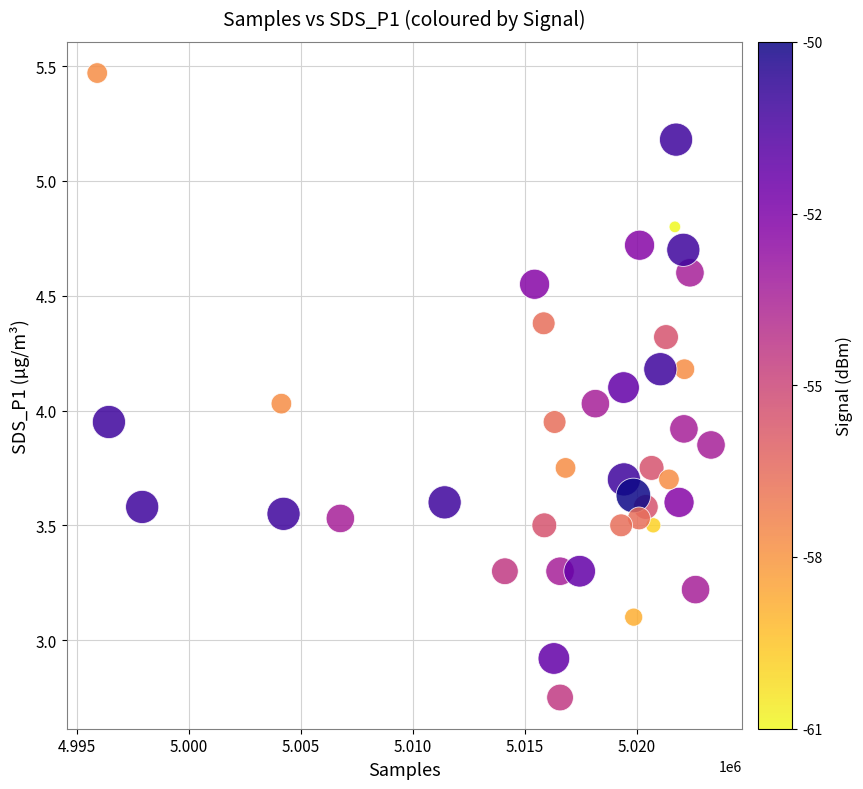

What is the range of Y values (max minus min)?

2.7